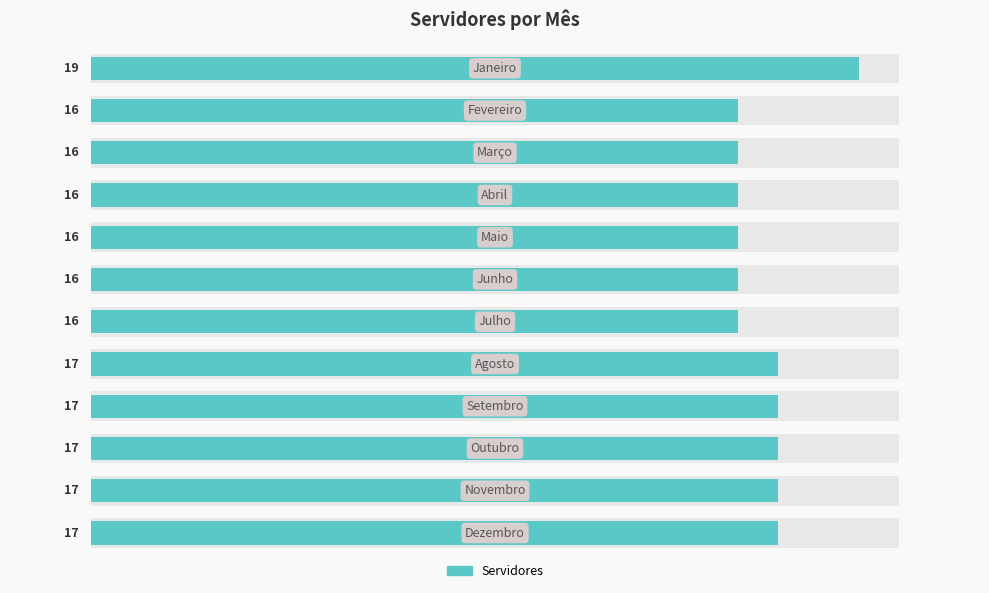

How many bars are there in total?

12